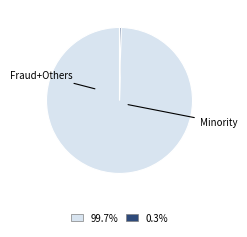

Does any single category account for the majority?

Yes